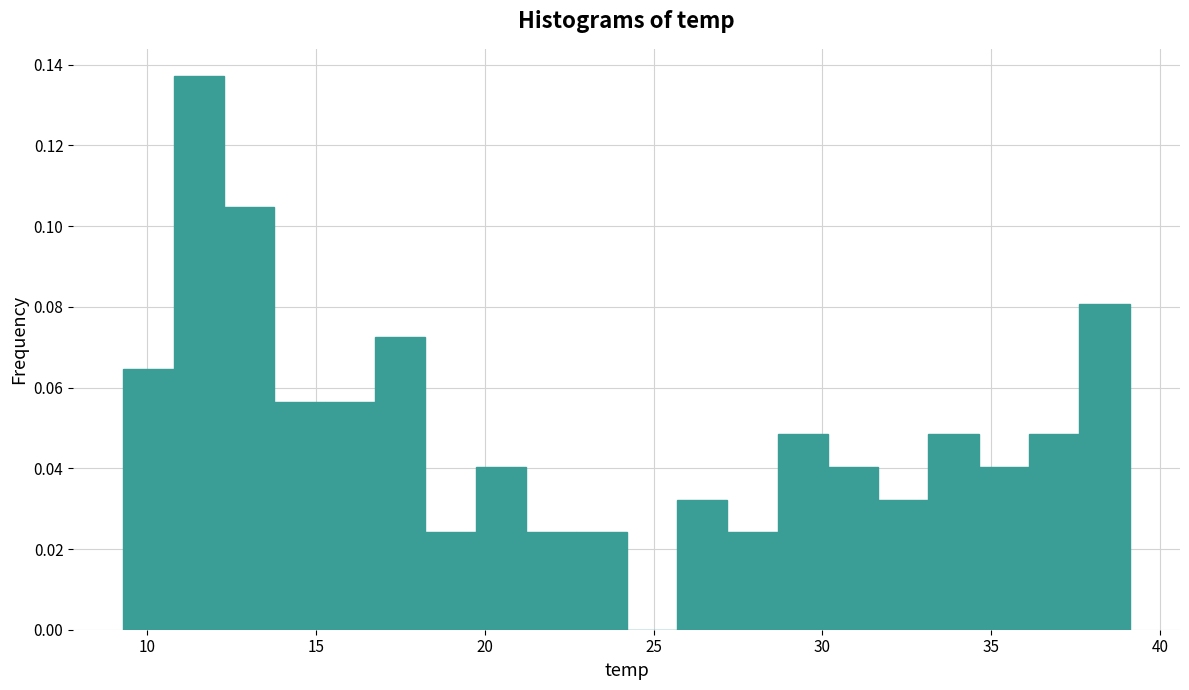

Around what value on the x-axis is the tallest bar? Give the approximate position of its centre, as read against the axis.

11.5